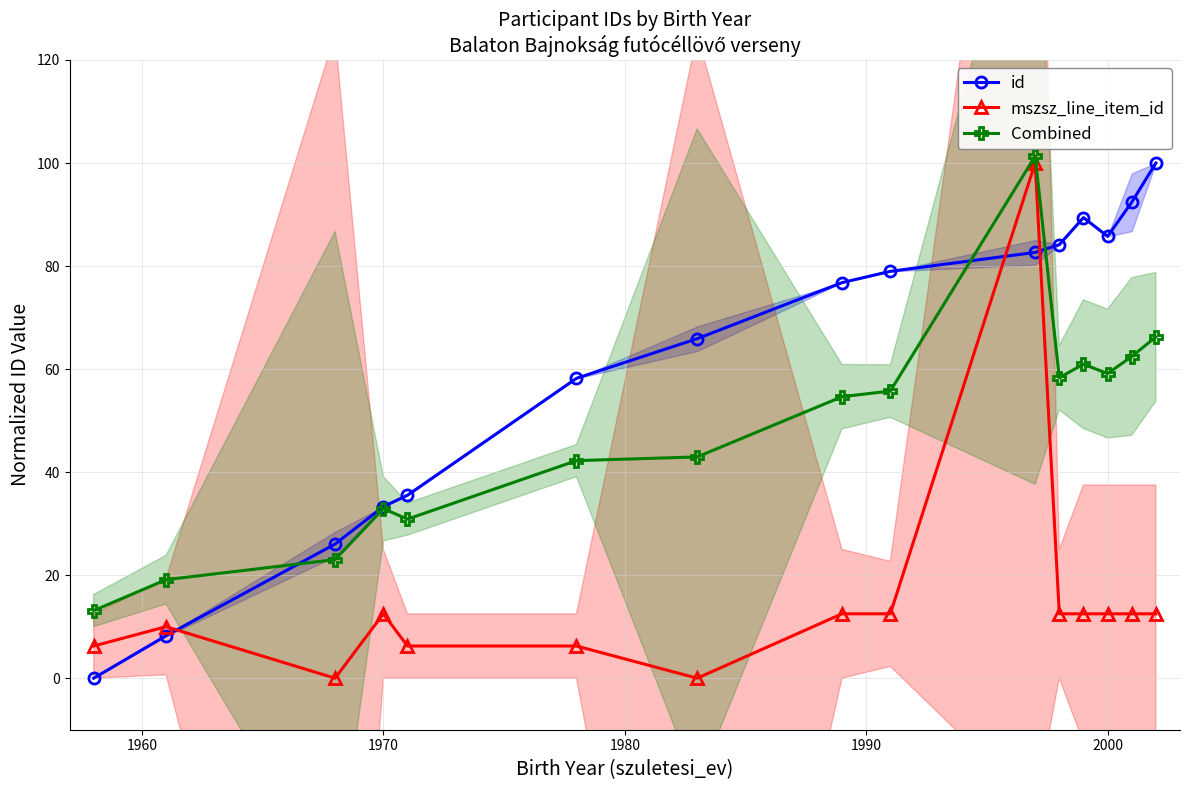

What is the sum of all mszsz_line_item_id values?

228.8